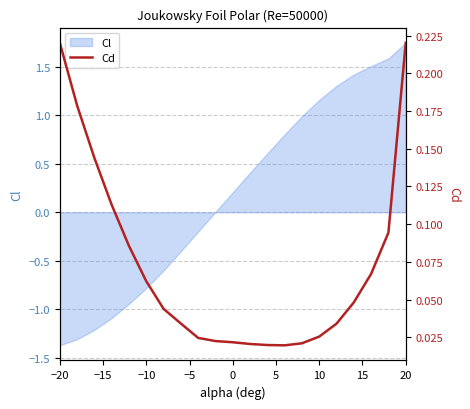

What is the minimum value for Cl?

-1.4